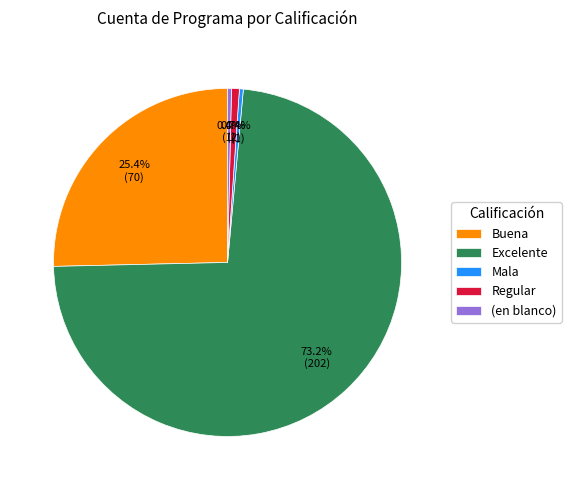

How many slices are in this pie chart?

5